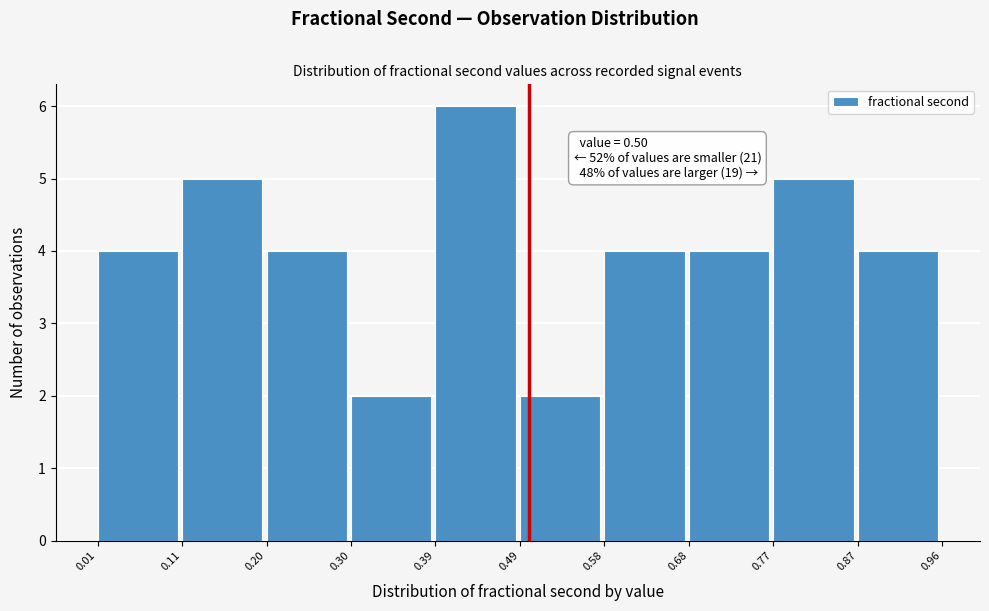

Over which range of the x-axis is the bar tallest?

0.39 to 0.49